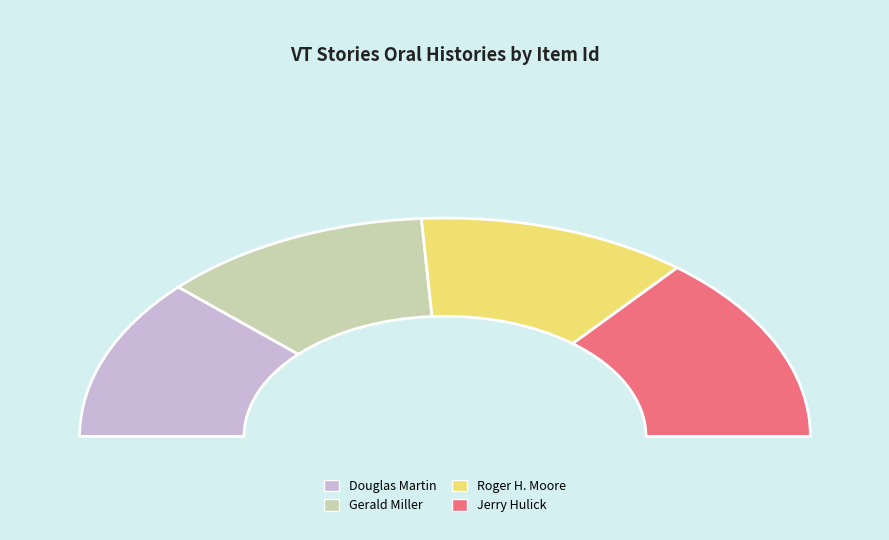

True or false: Douglas Martin accounts for 24% of the total.

True